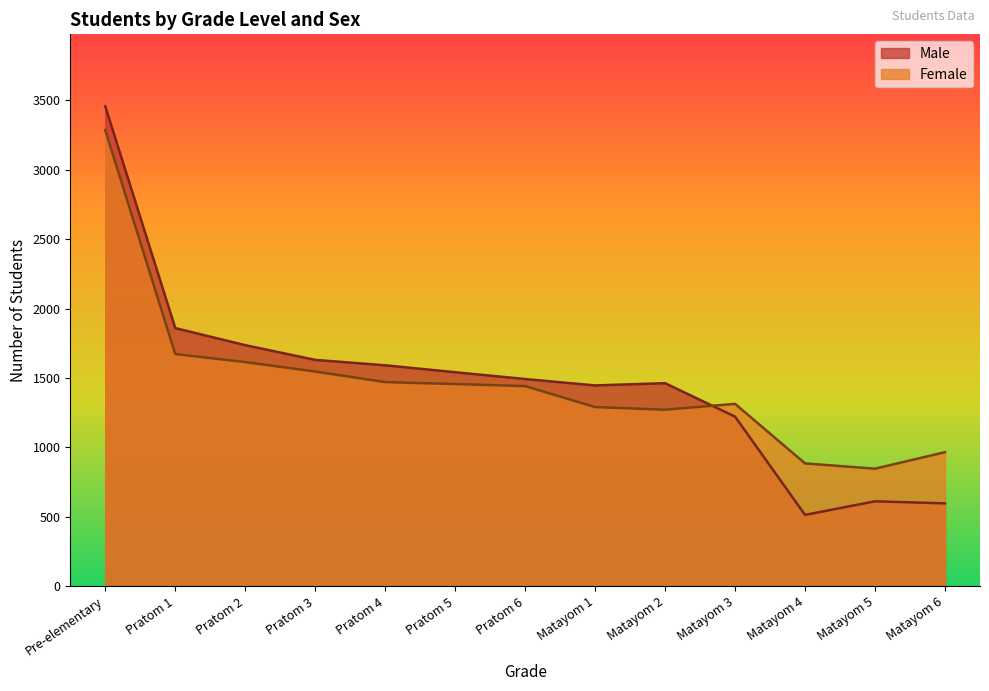

Where do Female and Male first cross each other?

Matayom 2 and Matayom 3